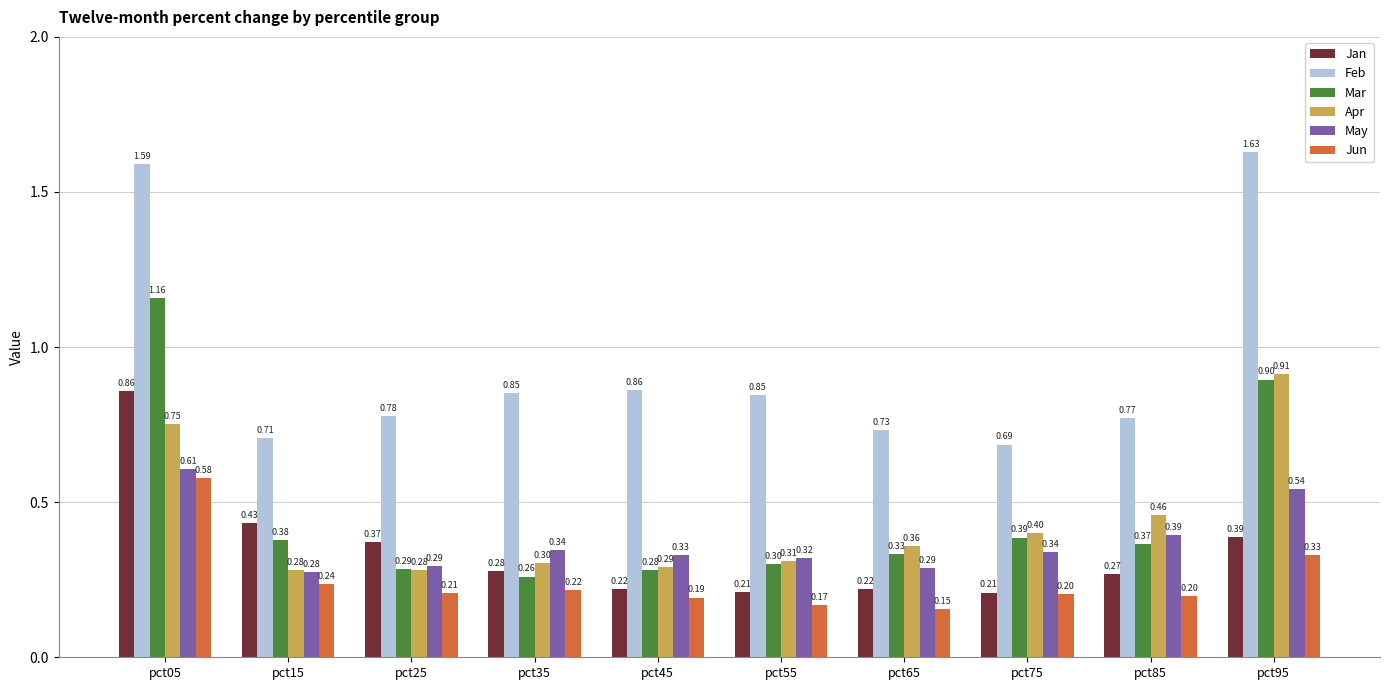

Which series has the largest range (max minus min)?

Feb